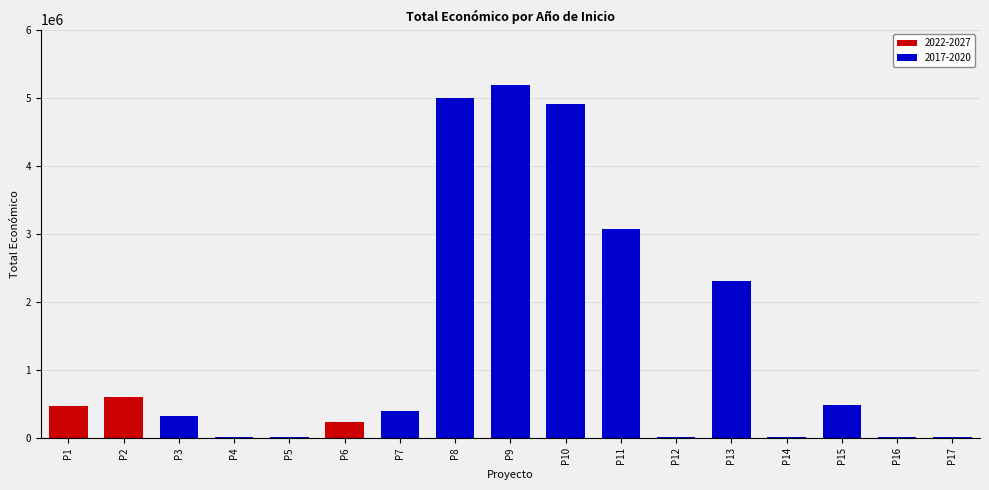

The value at 2017 is 172701. True or false?

False